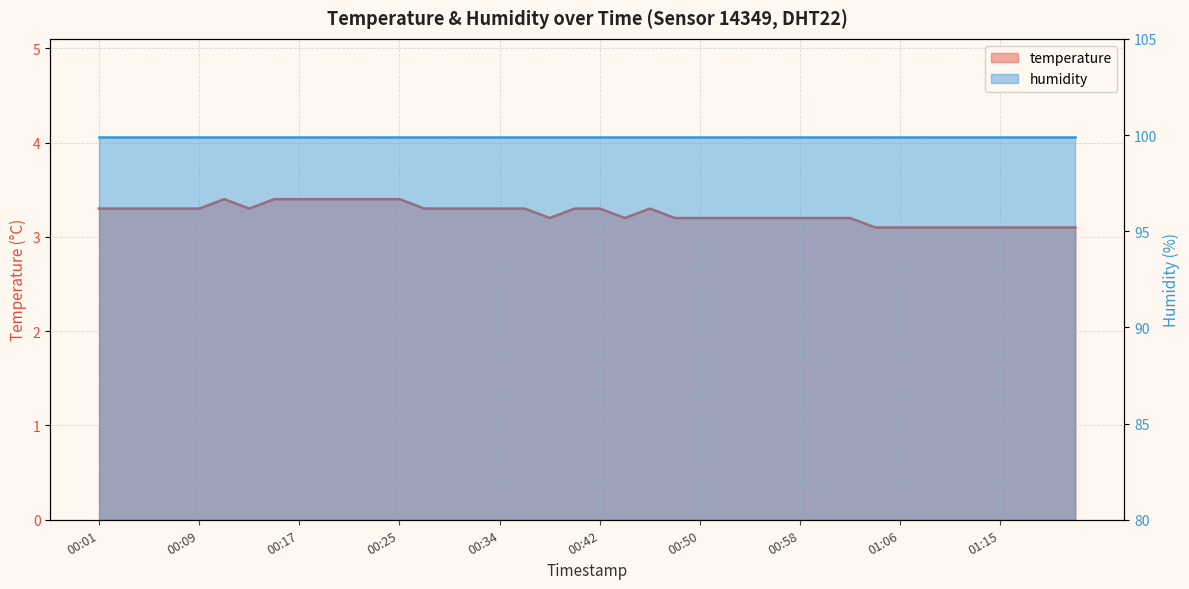

Rank the categories by value from lowest to highest.

01:04, 01:06, 01:08, 01:11, 01:13, 01:15, 01:17, 01:19, 01:21, 00:38, 00:44, 00:48, 00:50, 00:52, 00:54, 00:56, 00:58, 01:00, 01:02, 00:01, 00:03, 00:05, 00:07, 00:09, 00:13, 00:27, 00:29, 00:32, 00:34, 00:36, 00:40, 00:42, 00:46, 00:11, 00:15, 00:17, 00:19, 00:21, 00:23, 00:25